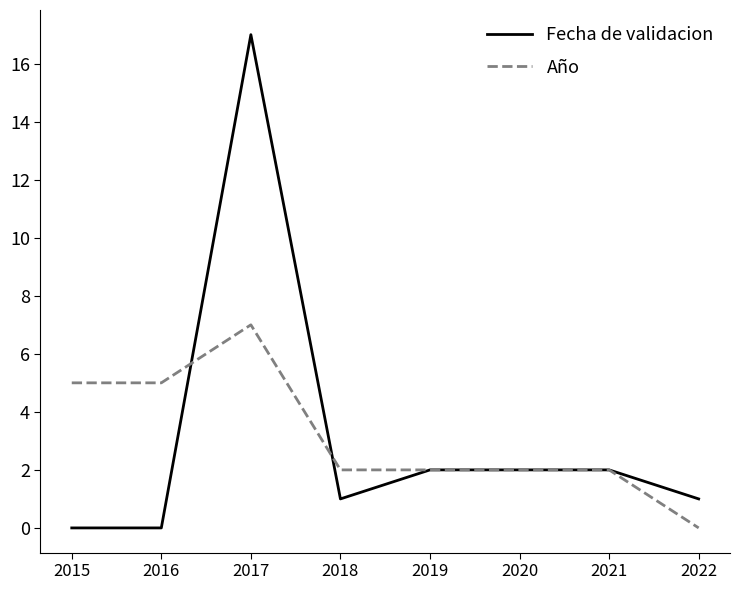

What is the maximum value for Año?

7